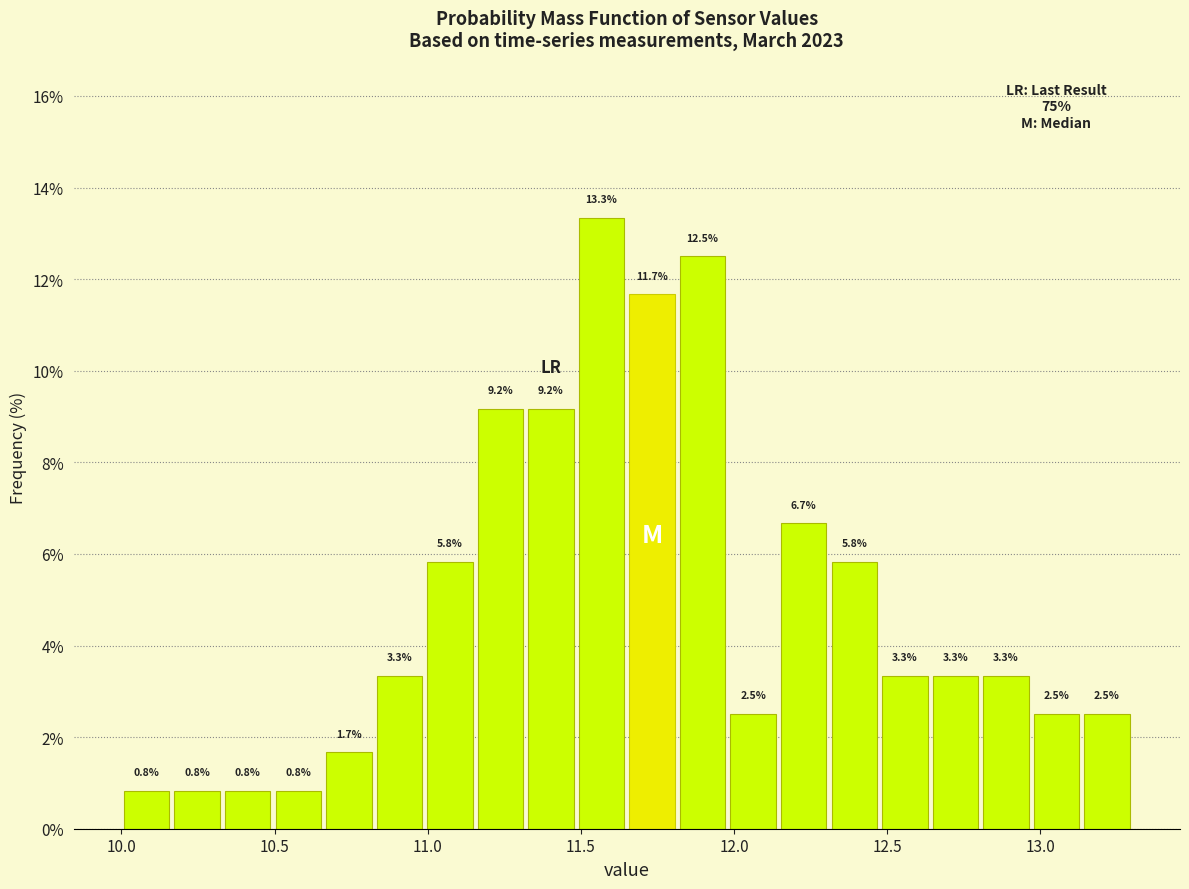

Read against the x-axis, roughly where is the centre of the tallest bar?

11.55